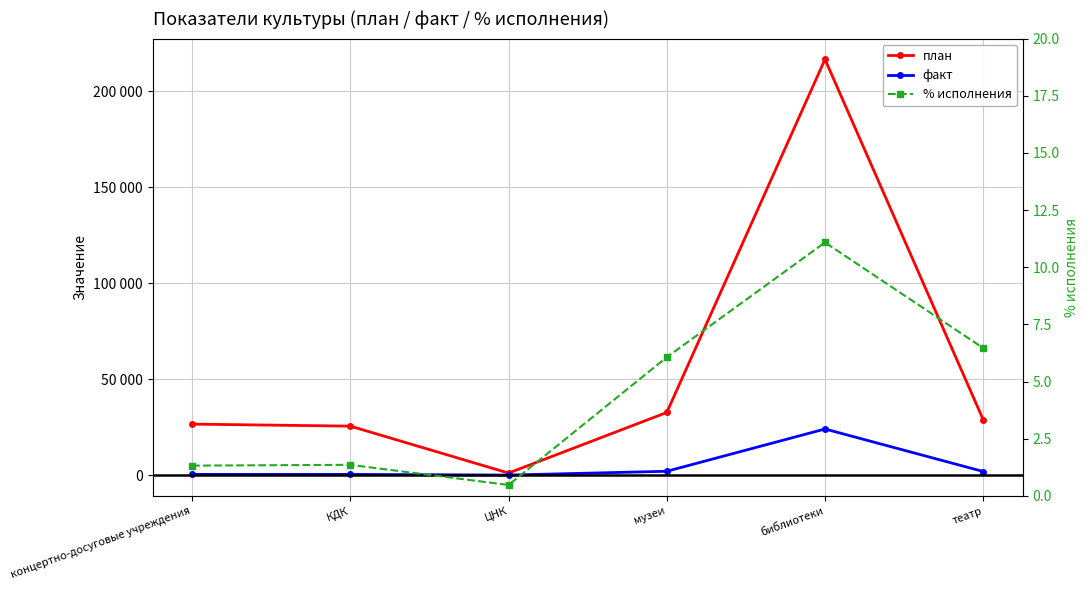

Reading left to right, what are all the values shown in this chart?

план: 26549.0	25499.0	1050.0	32625.0	216577.0	28814.0
факт: 351.0	346.0	5.0	1978.0	24006.0	1862.0
% исполнения: 1.3	1.4	0.5	6.1	11.1	6.5